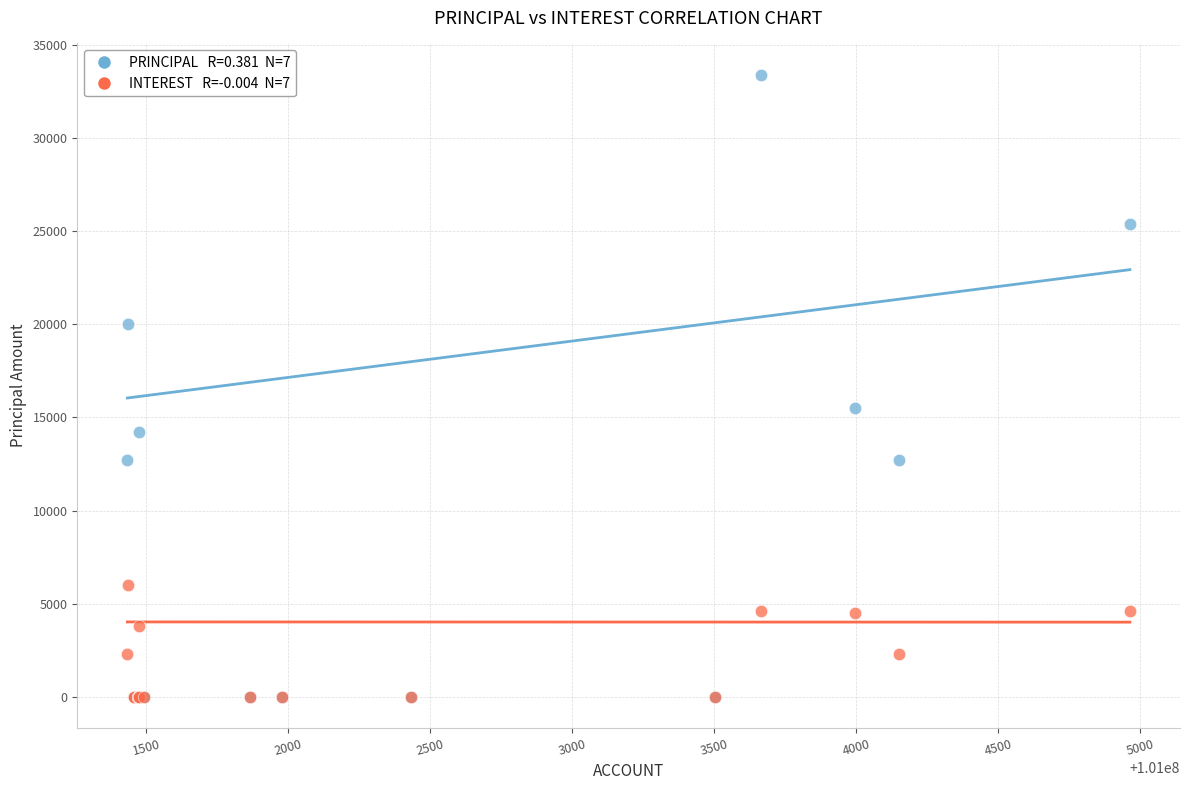

Across all series, what Y value is closest to 16700?

15500